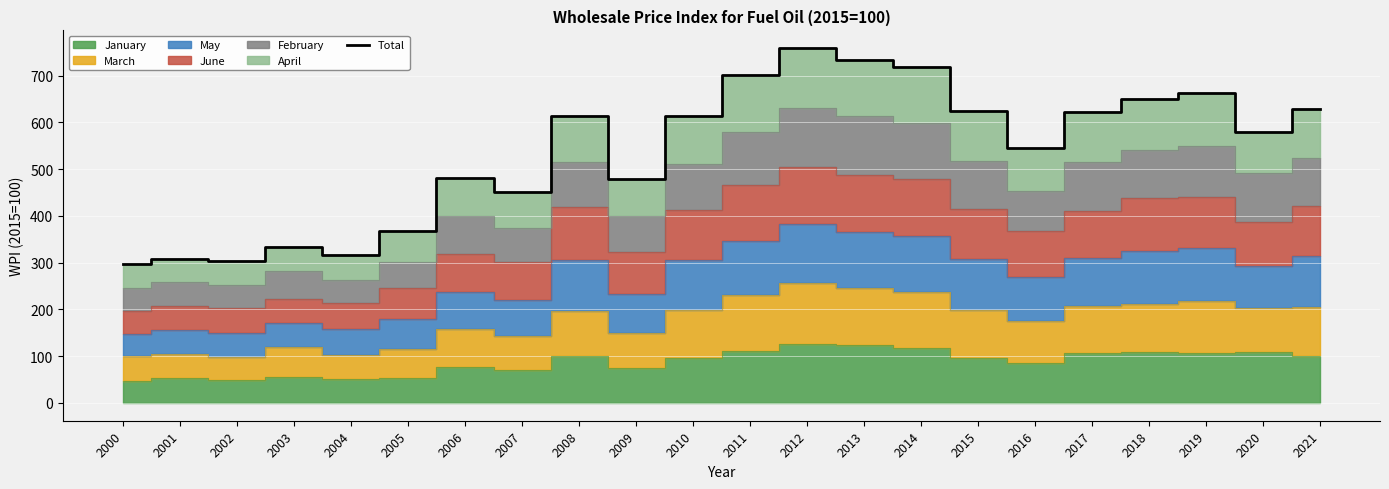

Where is the first local maximum?

2001